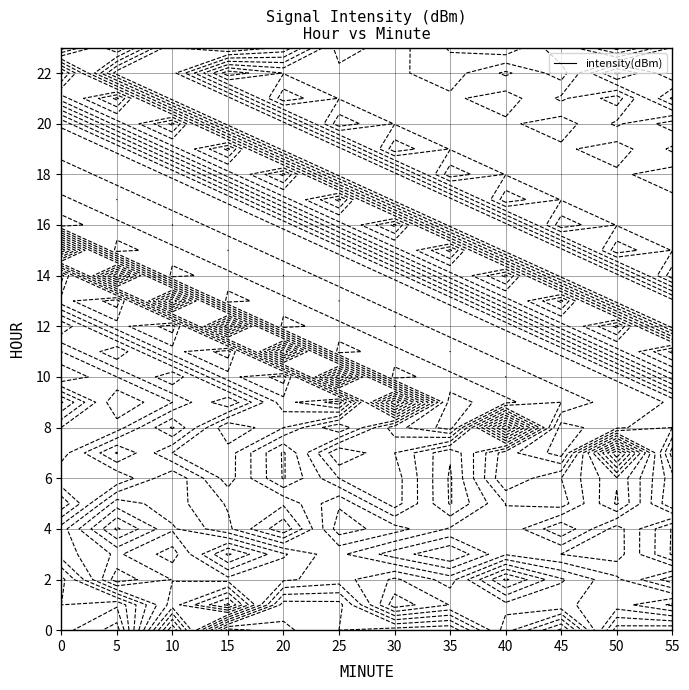

Reading left to right, extract all data points from this chart.

0: -90.7	-91.2	-90.9	-93.2	-93.2
1: -89.2	-89.8	-95.7	-94.6	-96.9
2: -98.3	-90.5	-94.4	-93.2	-94.5
3: -89.2	-94.8	-94.1	-96.9	-93.0
4: -90.2	-97.8	-93.7	-94.5	-90.2
23: 0.0	0.0	0.0	0.0	0.0